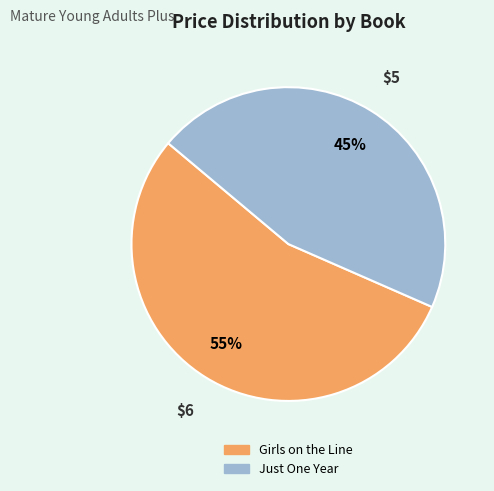

What percentage is the Girls on the Line slice, to the nearest percent?

55%